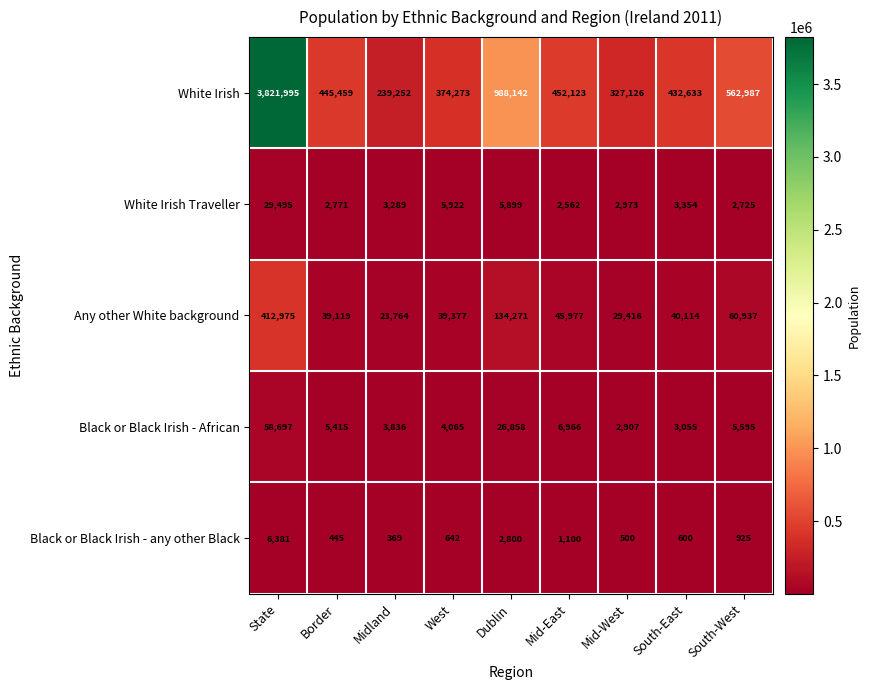

Which series changed the most between State and Border?

White Irish